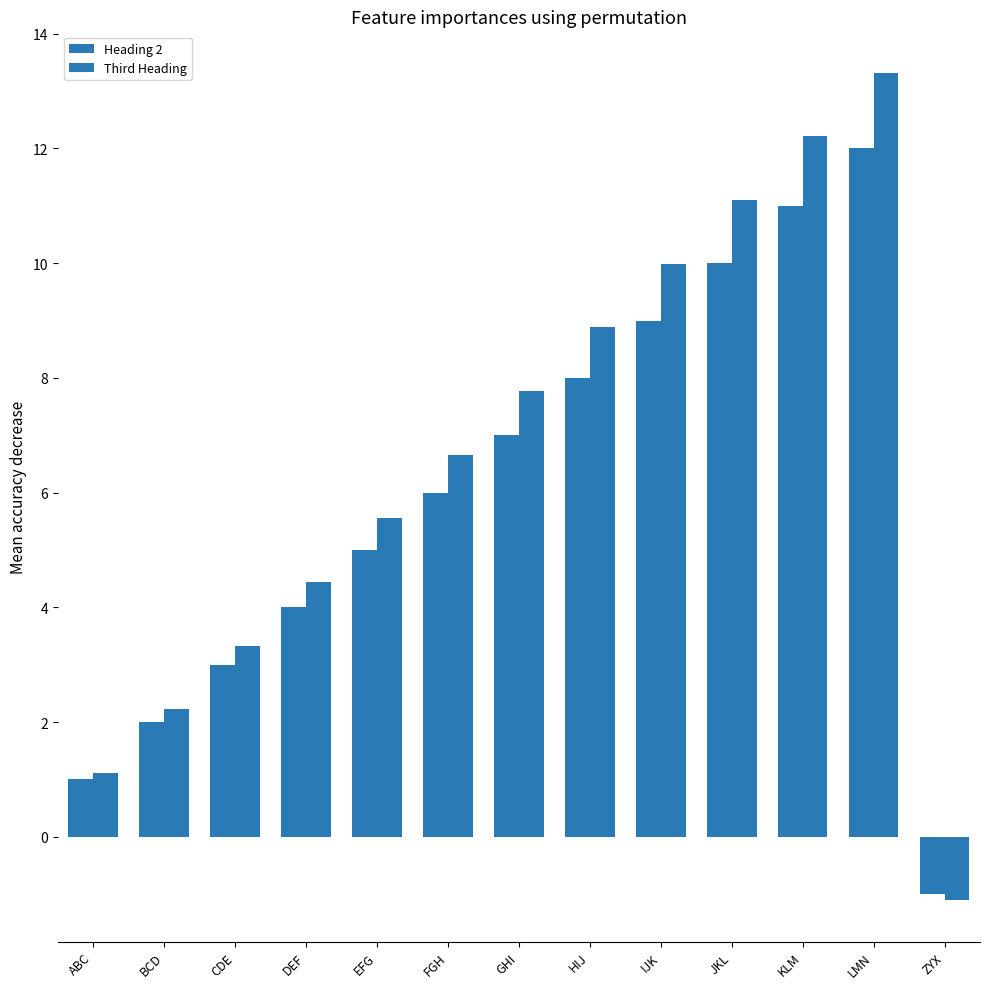

What is the sum of the Heading 2 values at IJK and ABC?

10.0